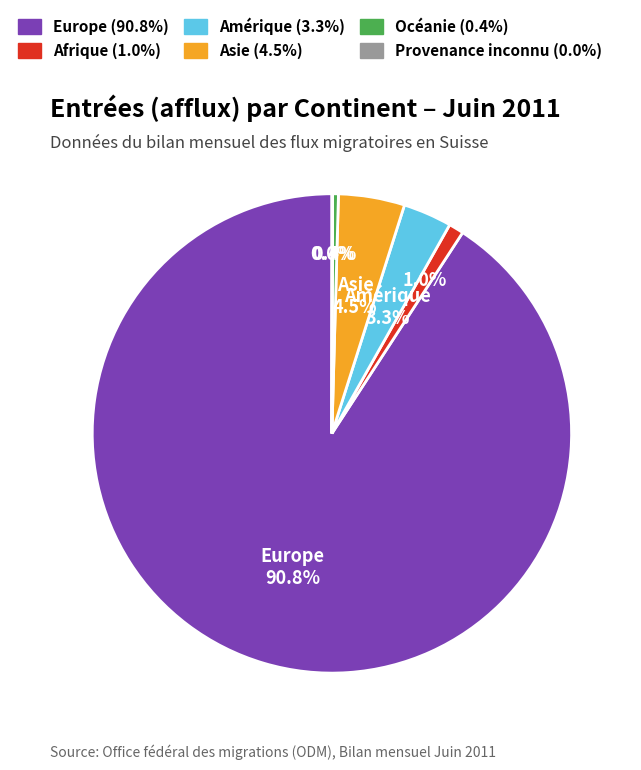

Does any single category account for the majority?

Yes